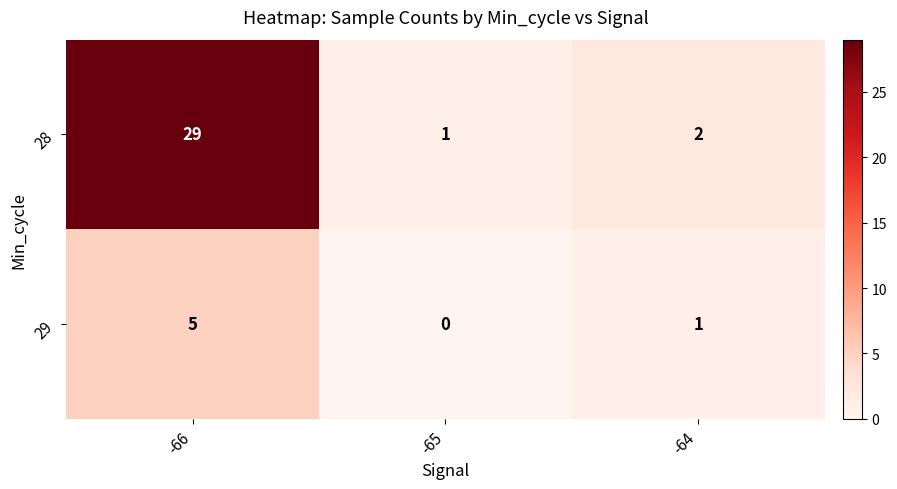

What is the maximum value shown in the chart?

29